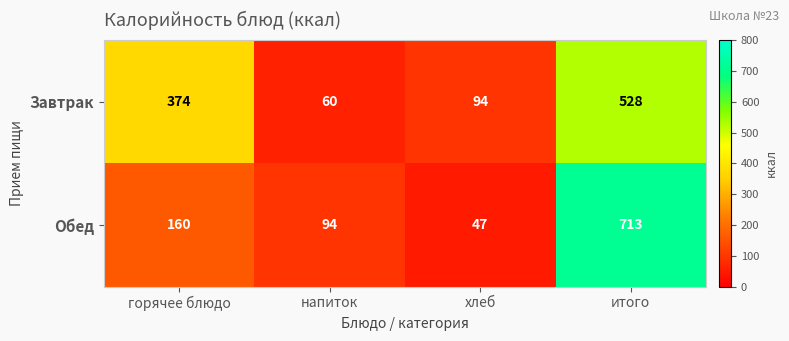

At how many categories does at least one series exceed 512?

1